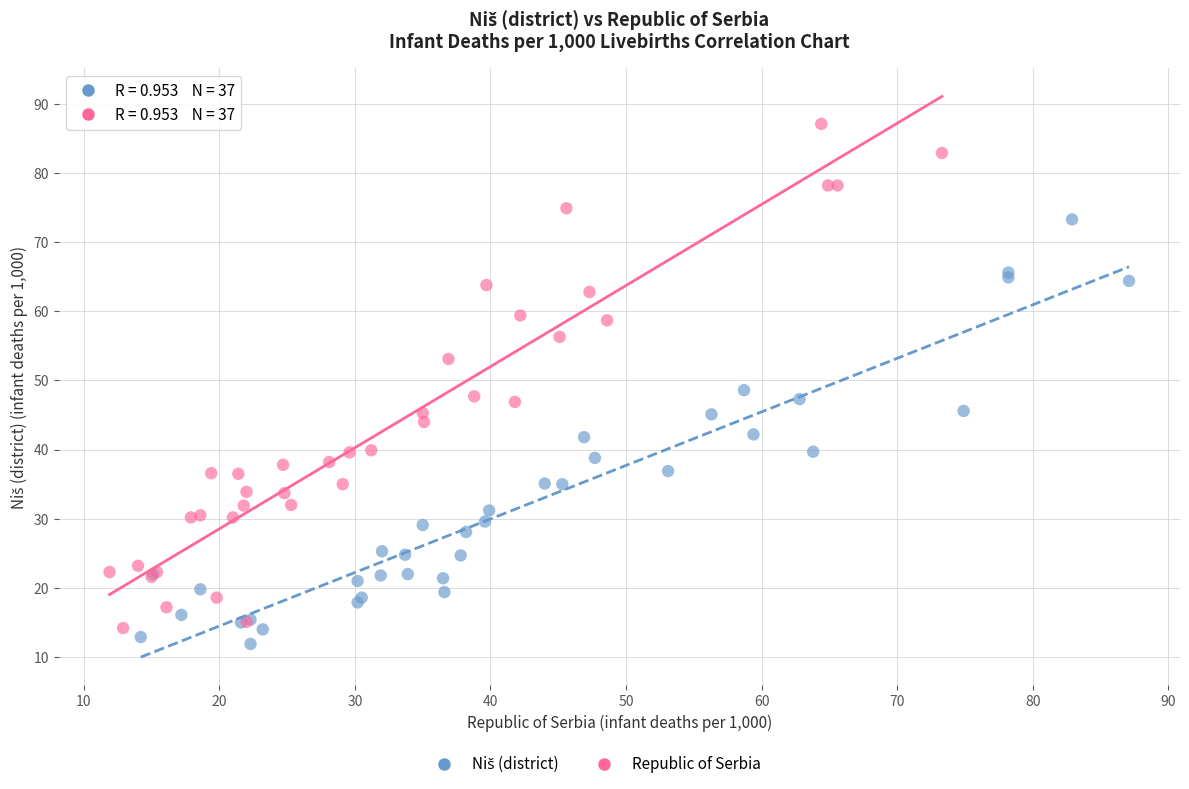

Which series has the largest Y range (max minus min)?

Republic of Serbia